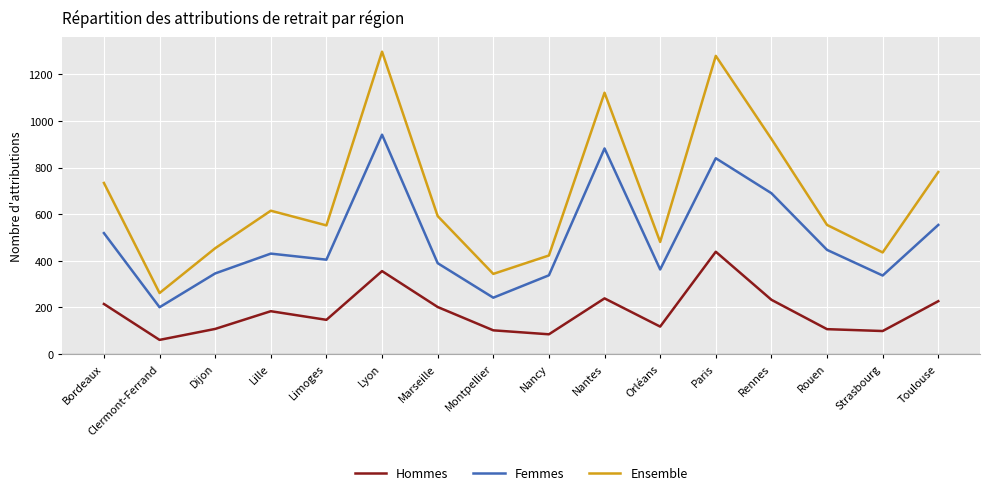

Rank the series by their maximum value, from highest to lowest.

Ensemble, Femmes, Hommes